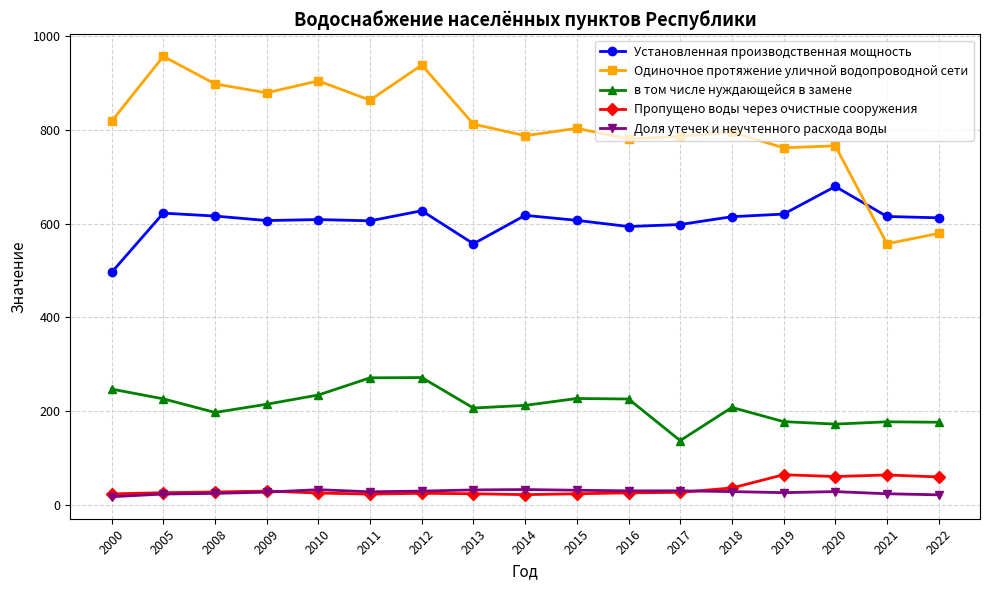

How many values in the Одиночное протяжение уличной водопроводной сети series exceed 803?

9